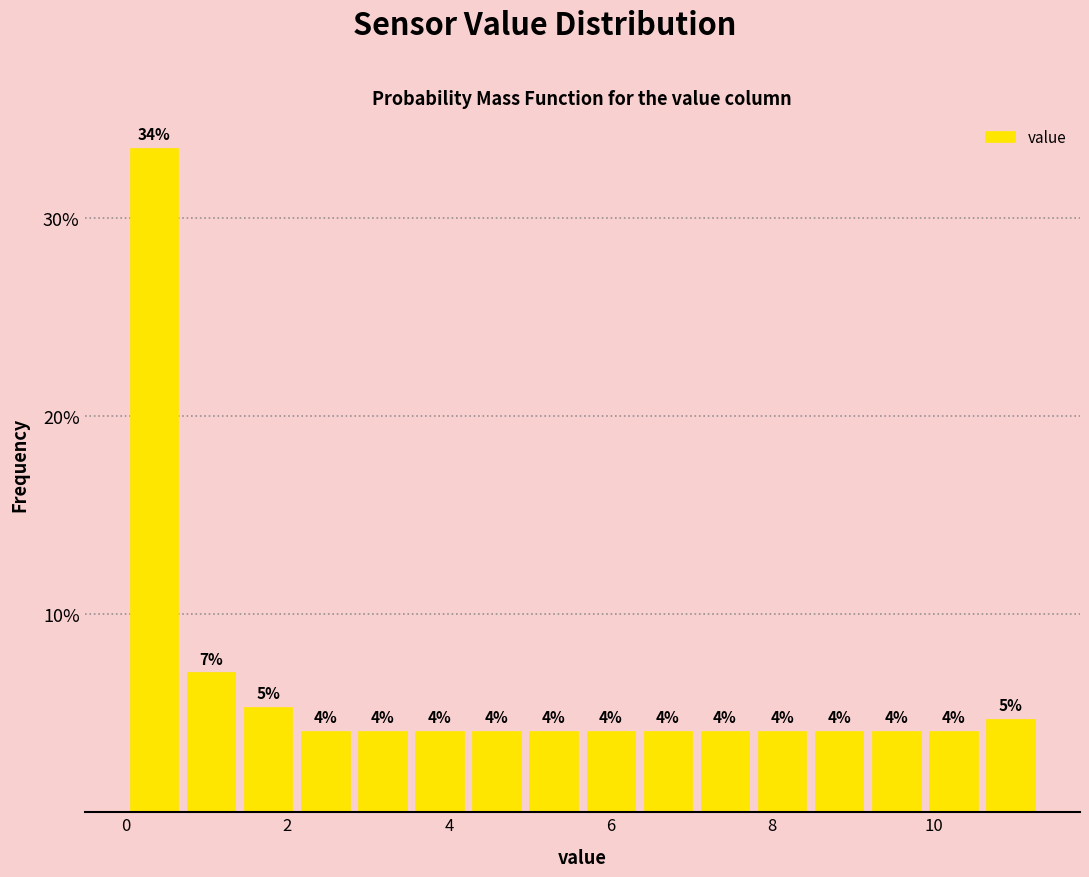

Around what value on the x-axis is the tallest bar? Give the approximate position of its centre, as read against the axis.

0.4